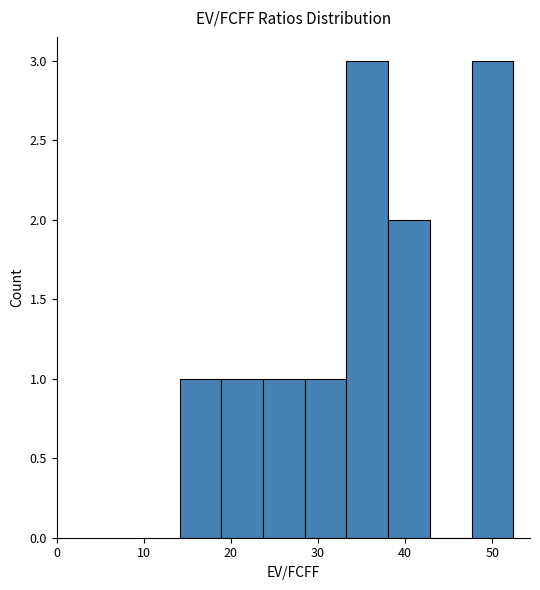

Reading left to right, list every bar in this chart as the range it spans on the x-axis followed by its height. Neither the bar edges nor the heights are printed on the chart, so give them approximately, as read against the axes.

14 to 19: 1
19 to 24: 1
24 to 28: 1
28 to 33: 1
33 to 38: 3
38 to 43: 2
43 to 48: 0
48 to 52: 3